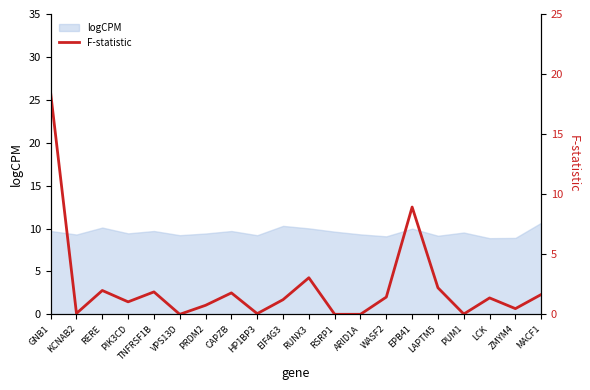

Reading right to left, transcribe all the data shown in this chart.

1.7	0.5	1.4	0.0	2.2	8.9	1.4	0.0	0.0	3.0	1.2	0.1	1.8	0.8	0.0	1.9	1.0	2.0	0.1	18.4